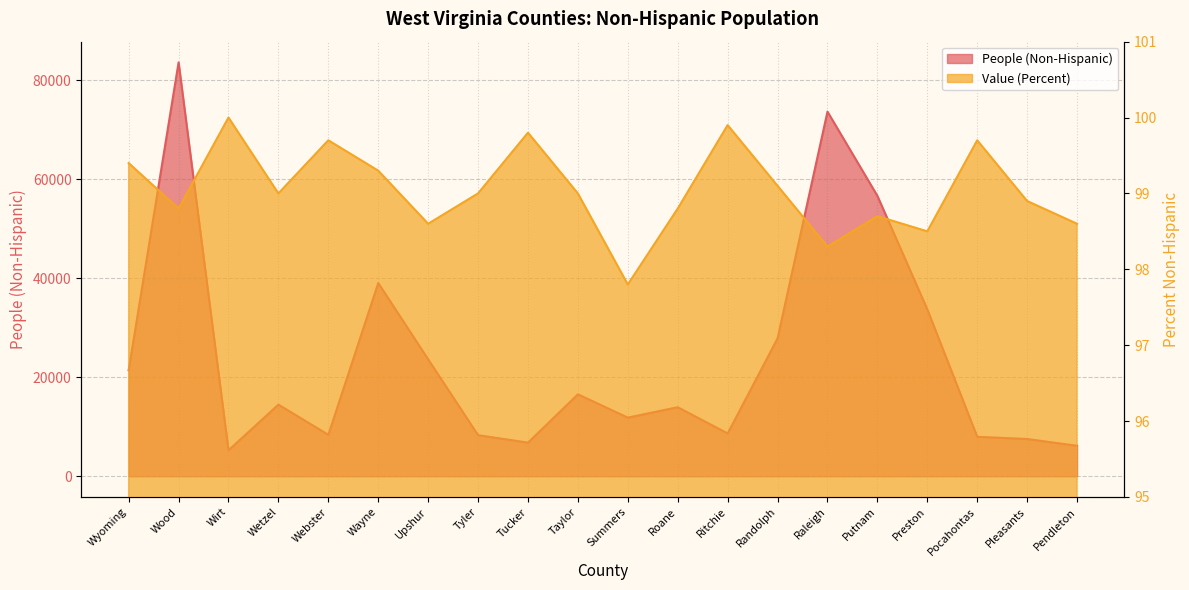

Where is the first local minimum for People (Non-Hispanic)?

Wirt